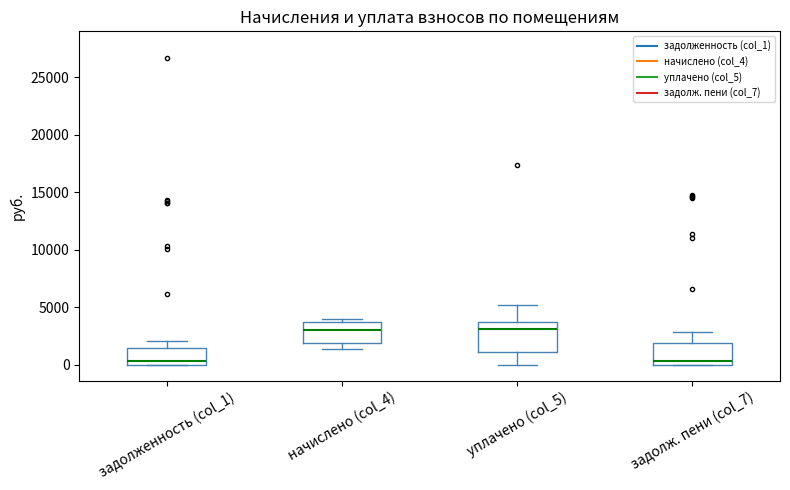

Reading left to right, read every box against the y-axis: the position of its median line, the range the box covers, and the ends of its whiskers. The values are not printed on the chart, so give them approximately, as read against the axis.

задолженность (col_1): median 500, box 0 to 1500, whiskers 0 to 2000
начислено (col_4): median 3000, box 2000 to 3500, whiskers 1500 to 4000
уплачено (col_5): median 3000, box 1000 to 3500, whiskers 0 to 5000
задолж. пени (col_7): median 500, box 0 to 2000, whiskers 0 to 3000